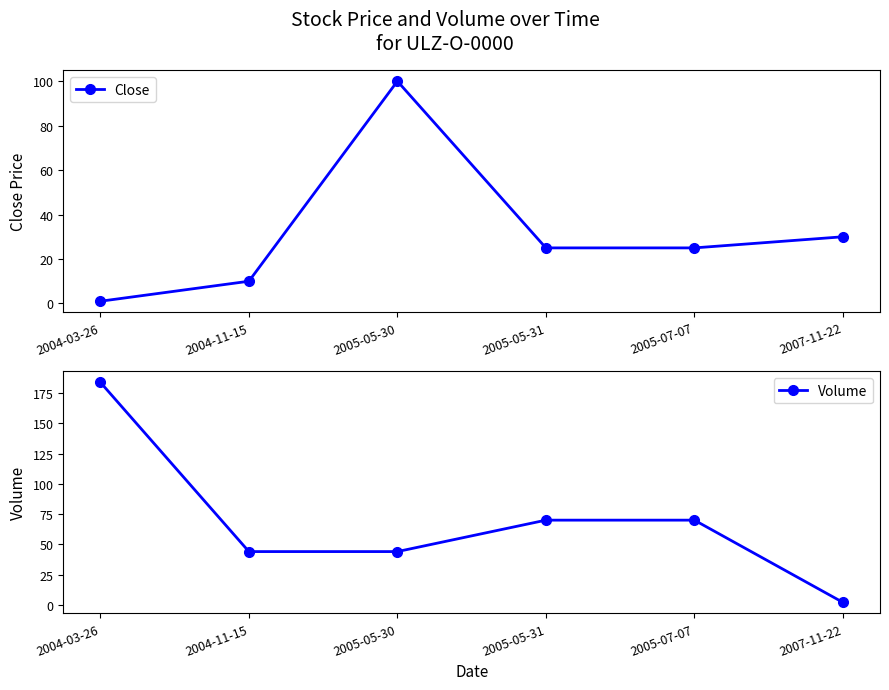

Which series has the largest range (max minus min)?

Volume